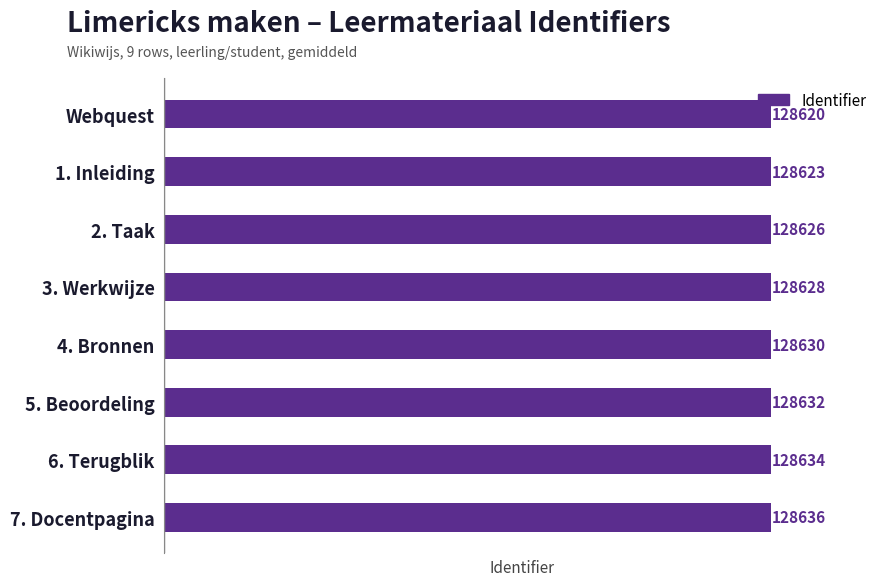

Count the values in the range 128626 to 128634.

5